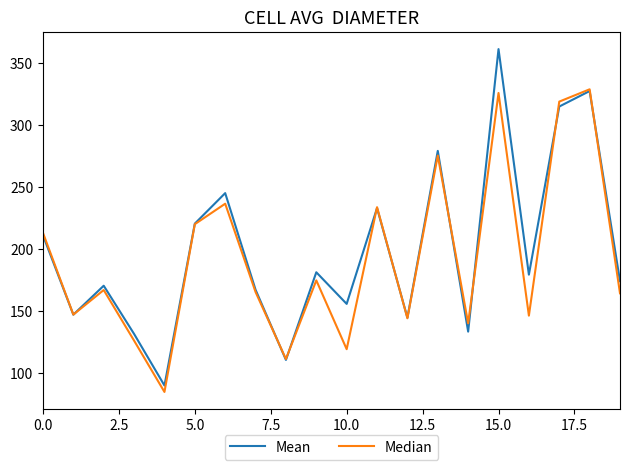

Does the chart display data point markers on the line(s)?

No